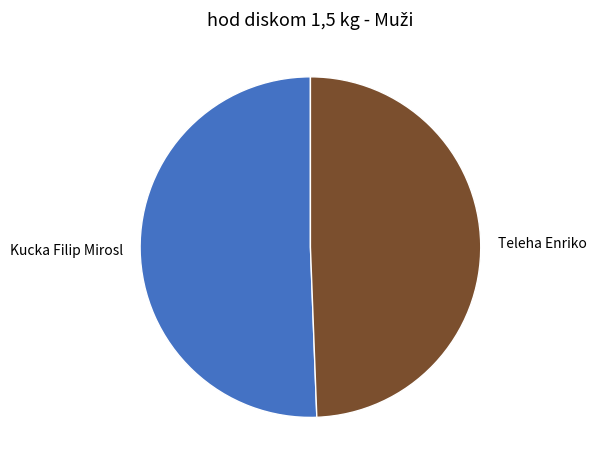

Is there any slice that represents more than half of the pie?

Yes